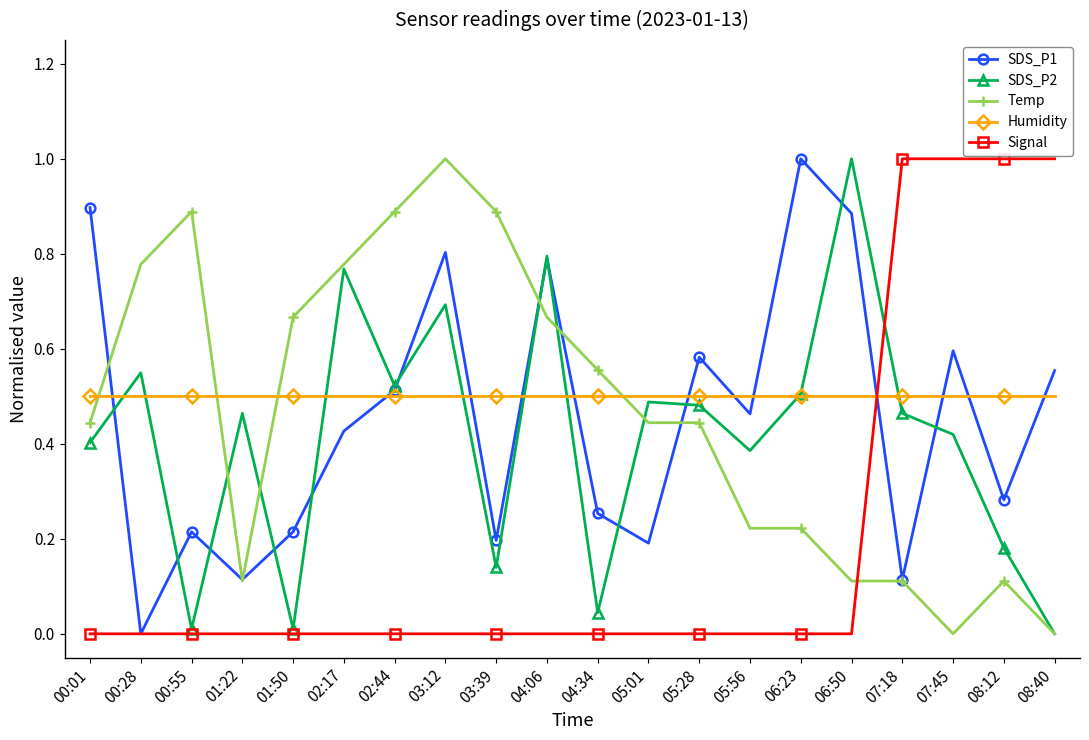

True or false: SDS_P2 has a value of 0.2 at 00:01.

False